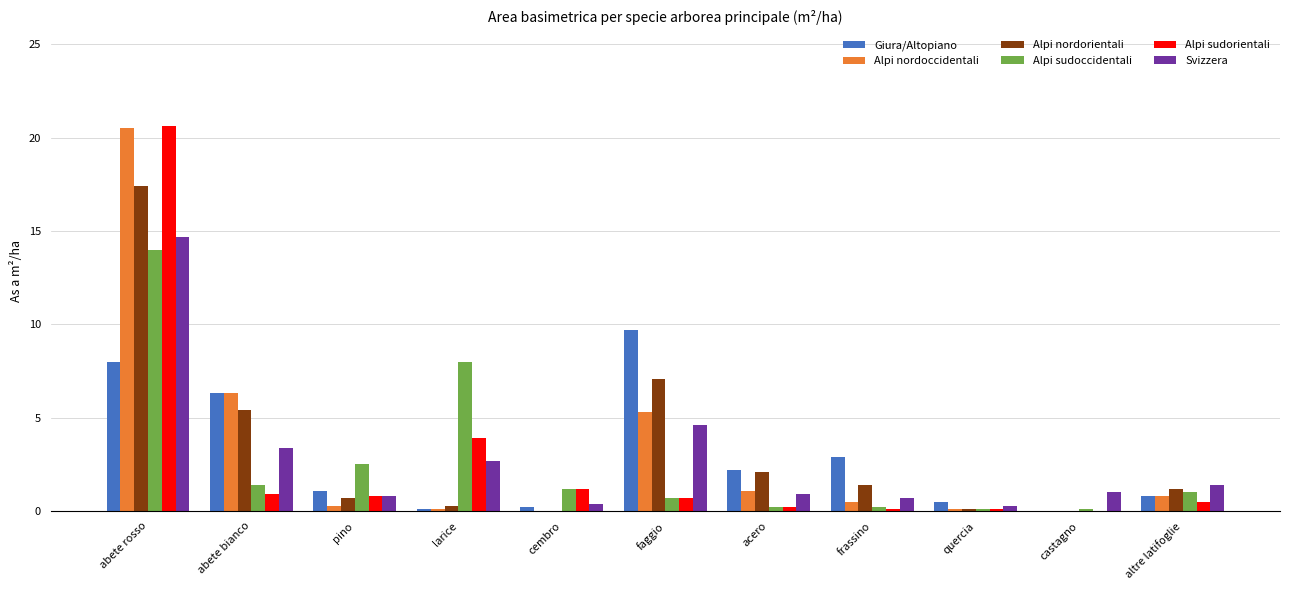

Which series changed the most between abete rosso and frassino?

Alpi sudorientali